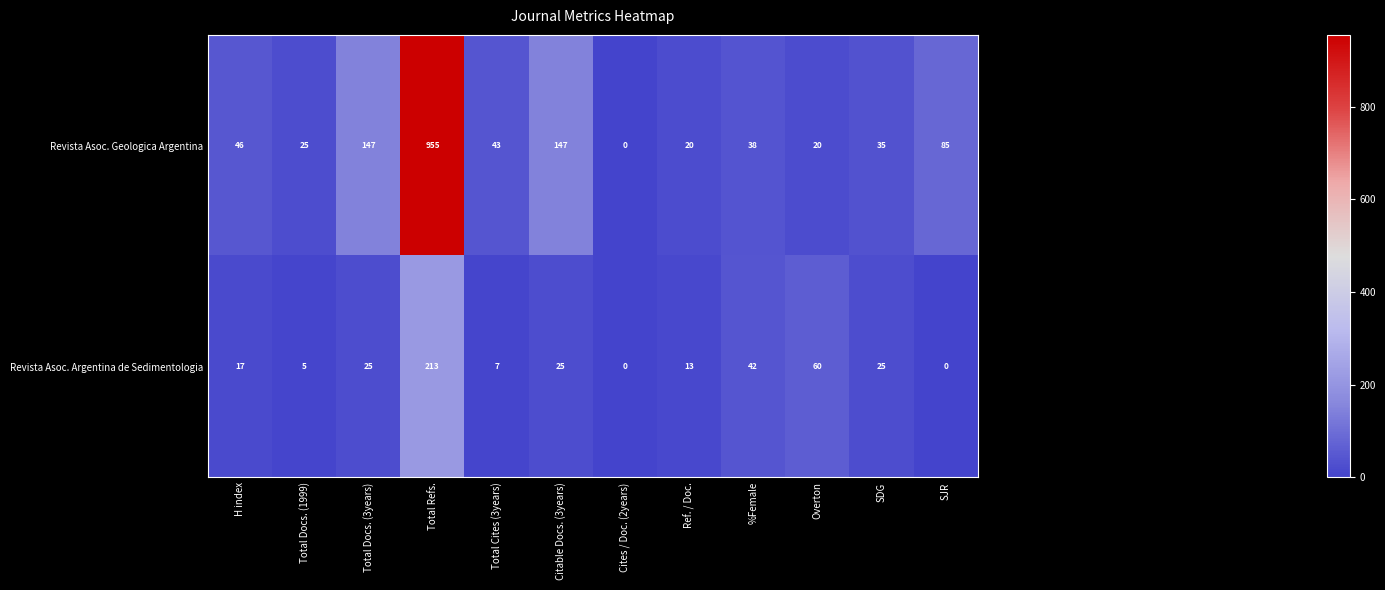

Reading left to right, list all the values displayed in this chart.

Revista Asoc. Geologica Argentina: H index=46	Total Docs. (1999)=25	Total Docs. (3years)=147	Total Refs.=955	Total Cites (3years)=43	Citable Docs. (3years)=147	Cites / Doc. (2years)=0	Ref. / Doc.=20	%Female=38	Overton=20	SDG=35	SJR=85
Revista Asoc. Argentina de Sedimentologia: H index=17	Total Docs. (1999)=5	Total Docs. (3years)=25	Total Refs.=213	Total Cites (3years)=7	Citable Docs. (3years)=25	Cites / Doc. (2years)=0	Ref. / Doc.=13	%Female=42	Overton=60	SDG=25	SJR=0